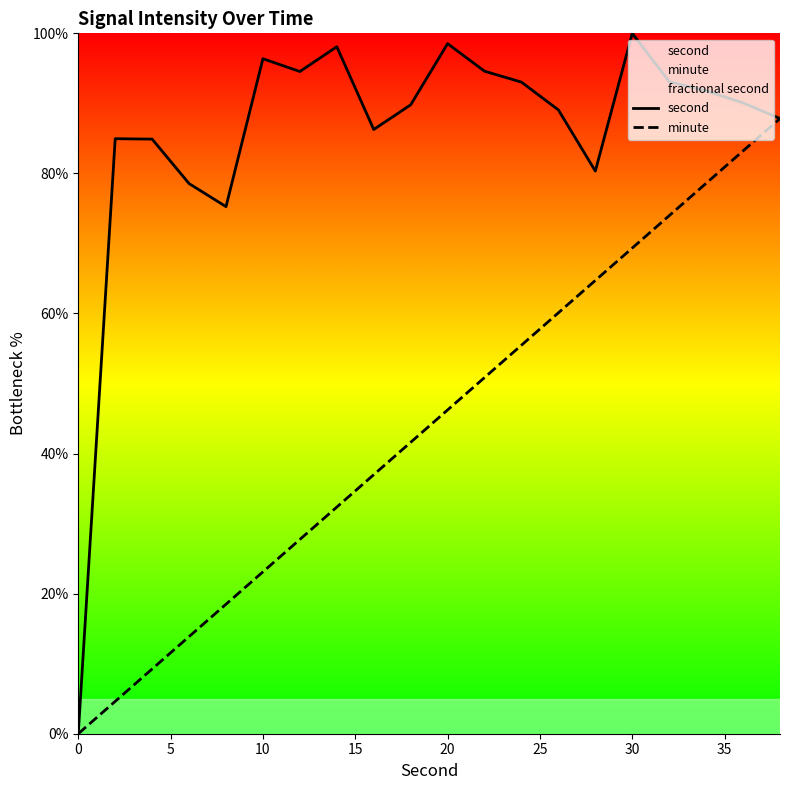

True or false: minute and second cross at least once.

False